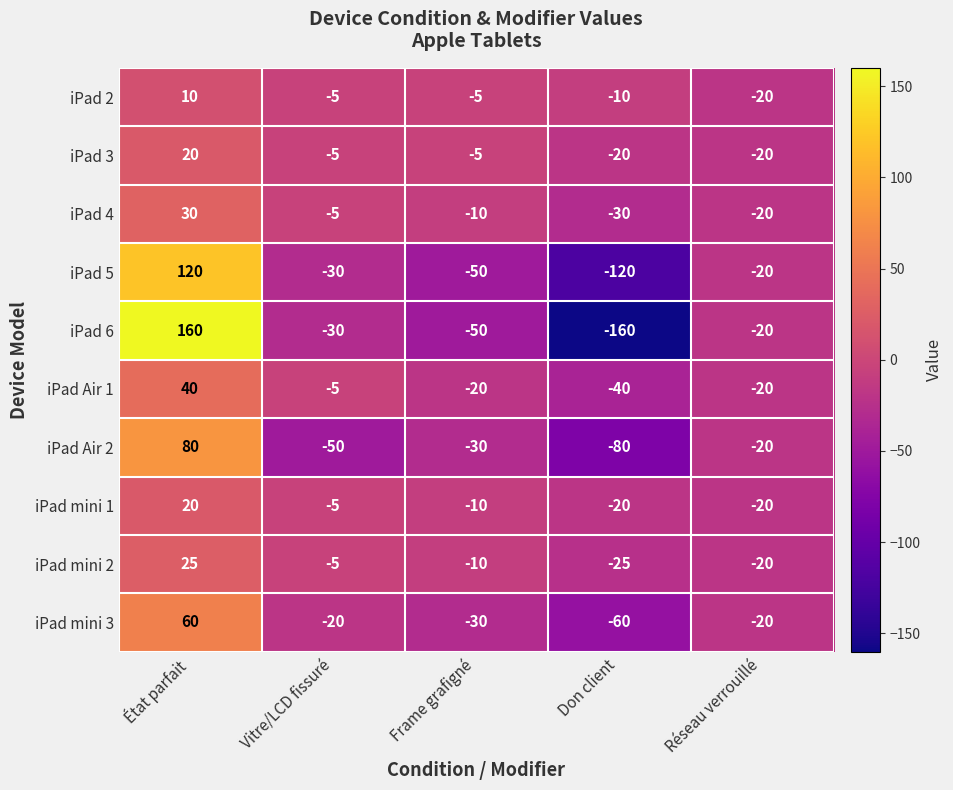

What is the lowest value of the iPad 3 series?

-20